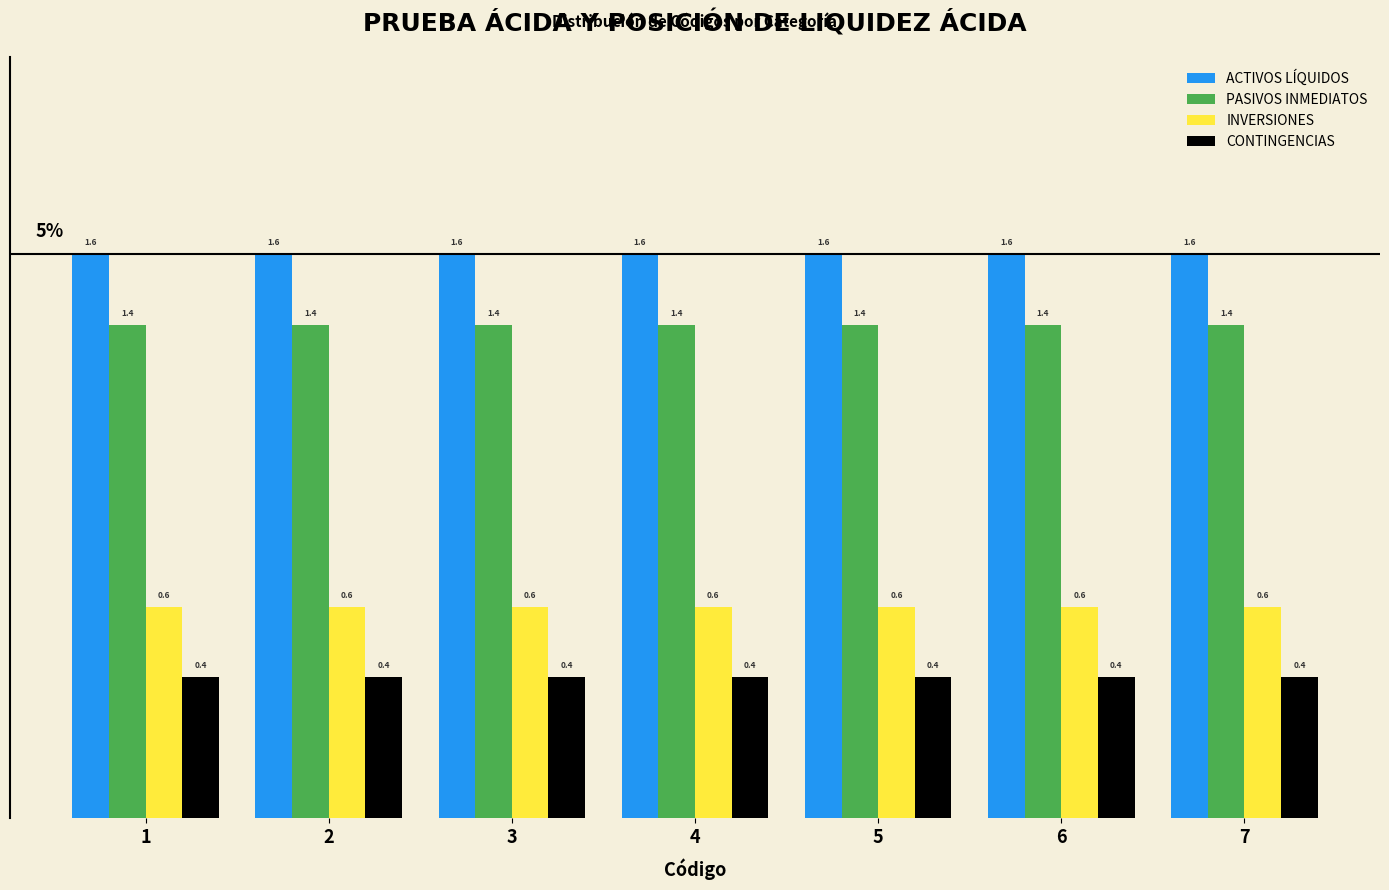

Is the value of PASIVOS INMEDIATOS at 1 greater than the value of ACTIVOS LÍQUIDOS at 2?

No